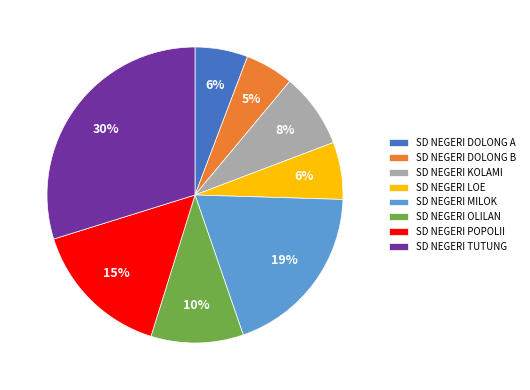

Is the sum of SD NEGERI MILOK and SD NEGERI POPOLII greater than half?

No